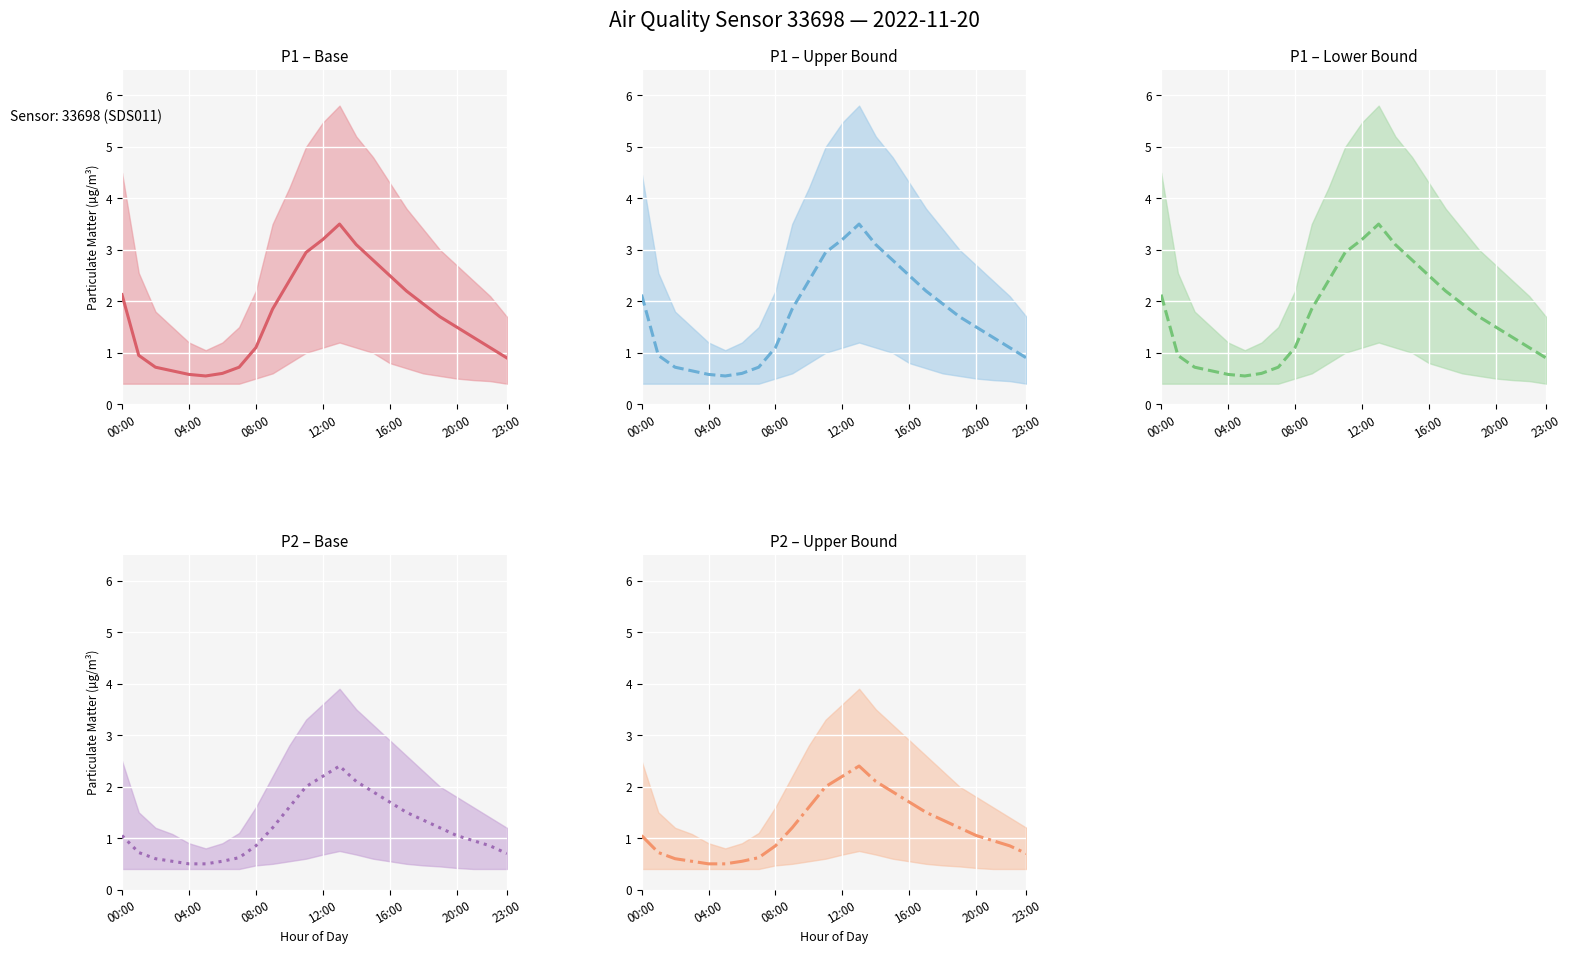

Where is the first local maximum for P1 – Base?

13